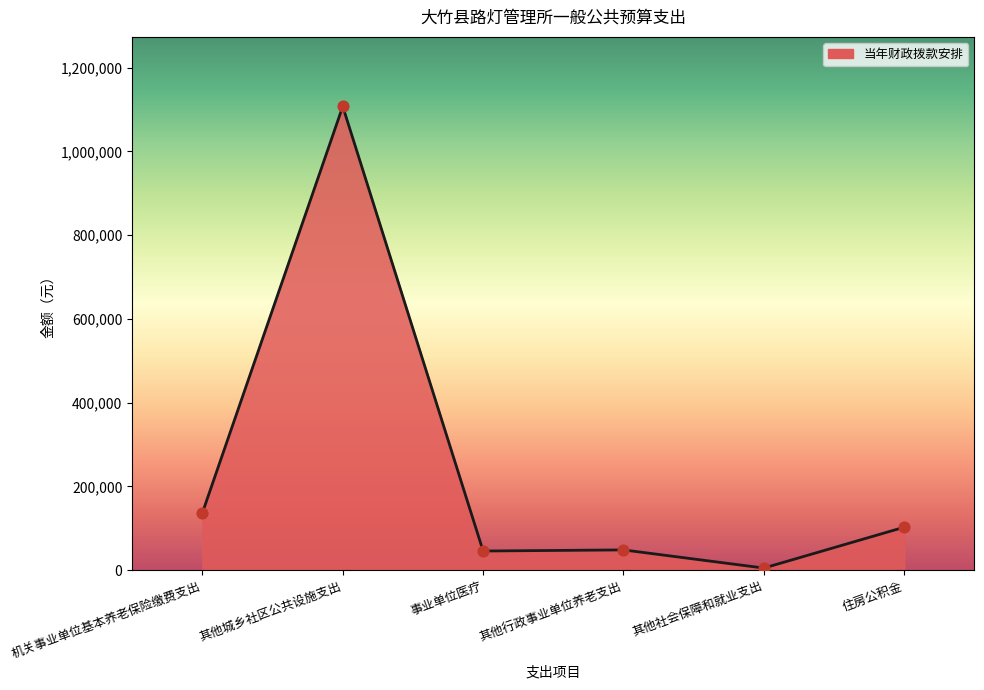

What is the ratio of the value at 其他城乡社区公共设施支出 to the value at 机关事业单位基本养老保险缴费支出?

8.1